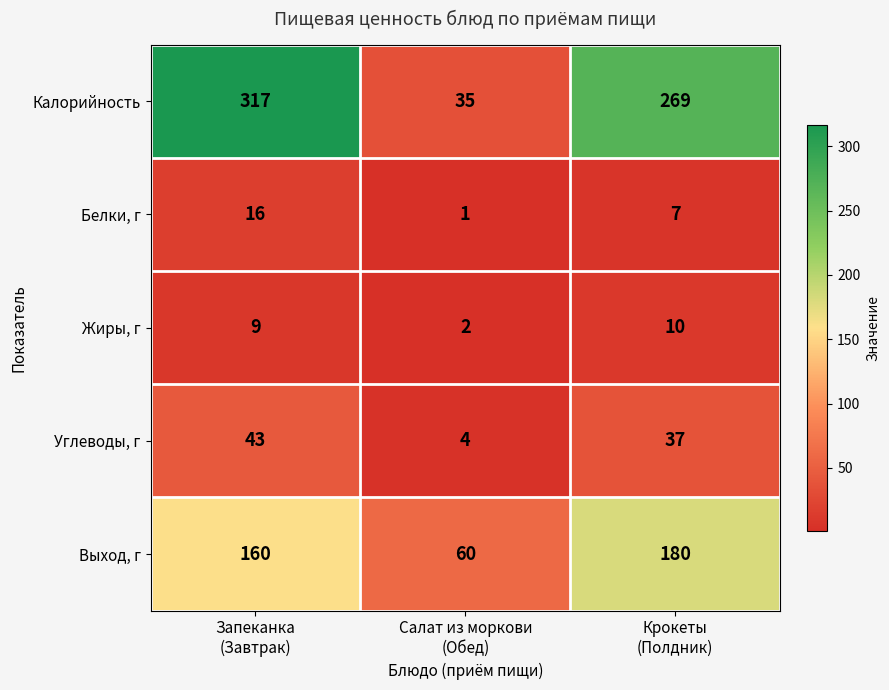

Which series has the largest range (max minus min)?

Калорийность